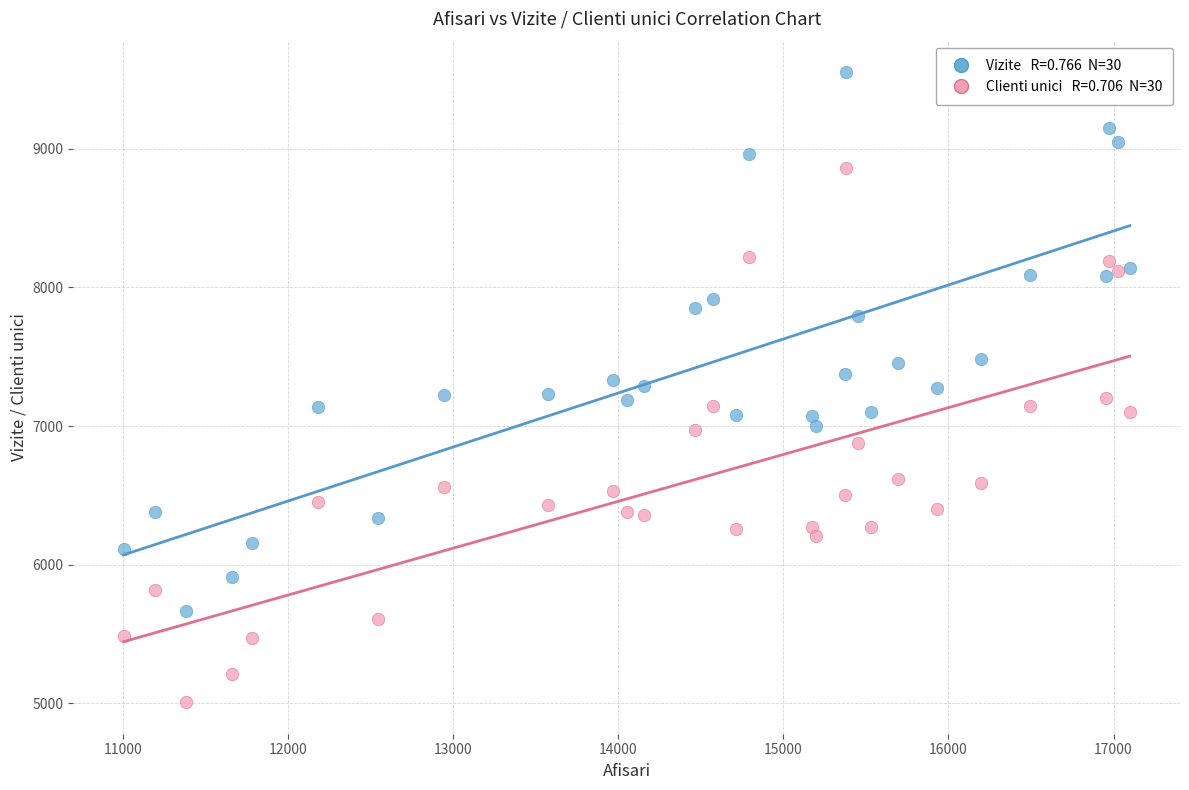

Across all data points, what is the range of Y values (max minus min)?

4545